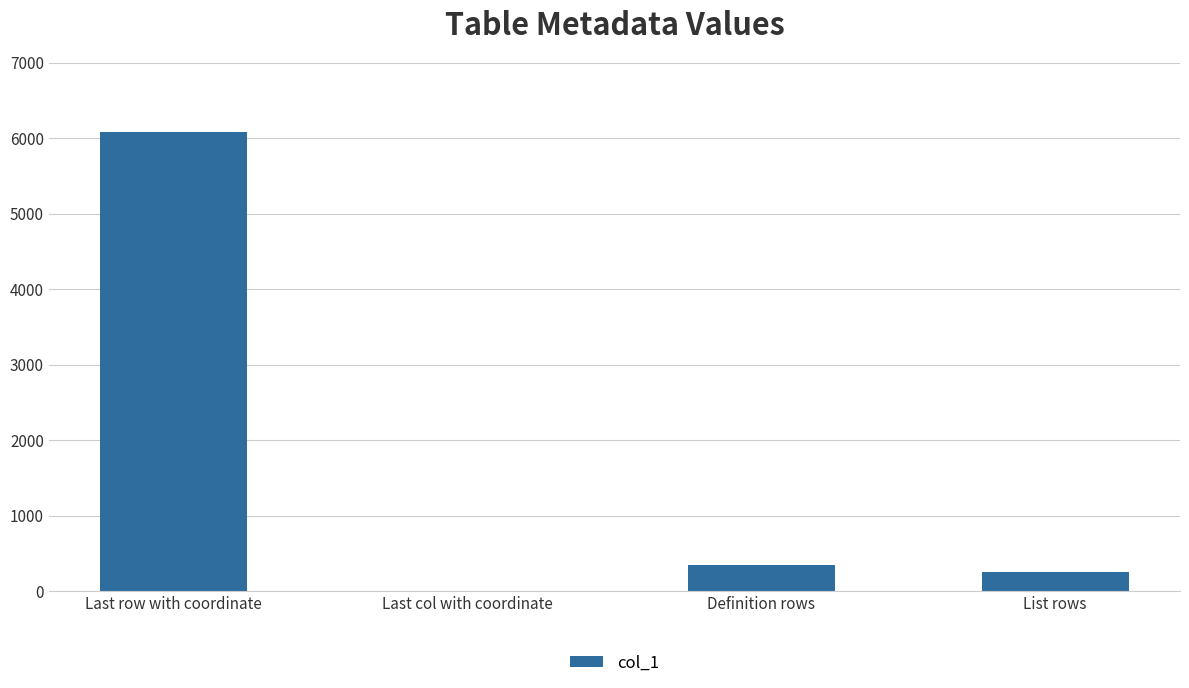

Which category has the highest value across all series?

Last row with coordinate